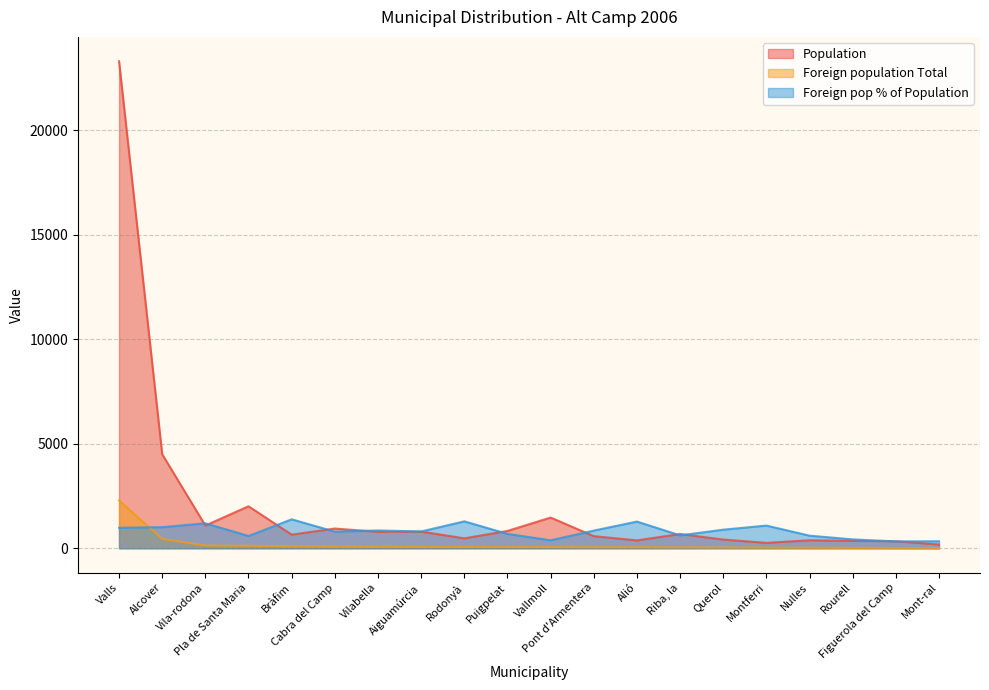

How many lines are shown in the chart?

3